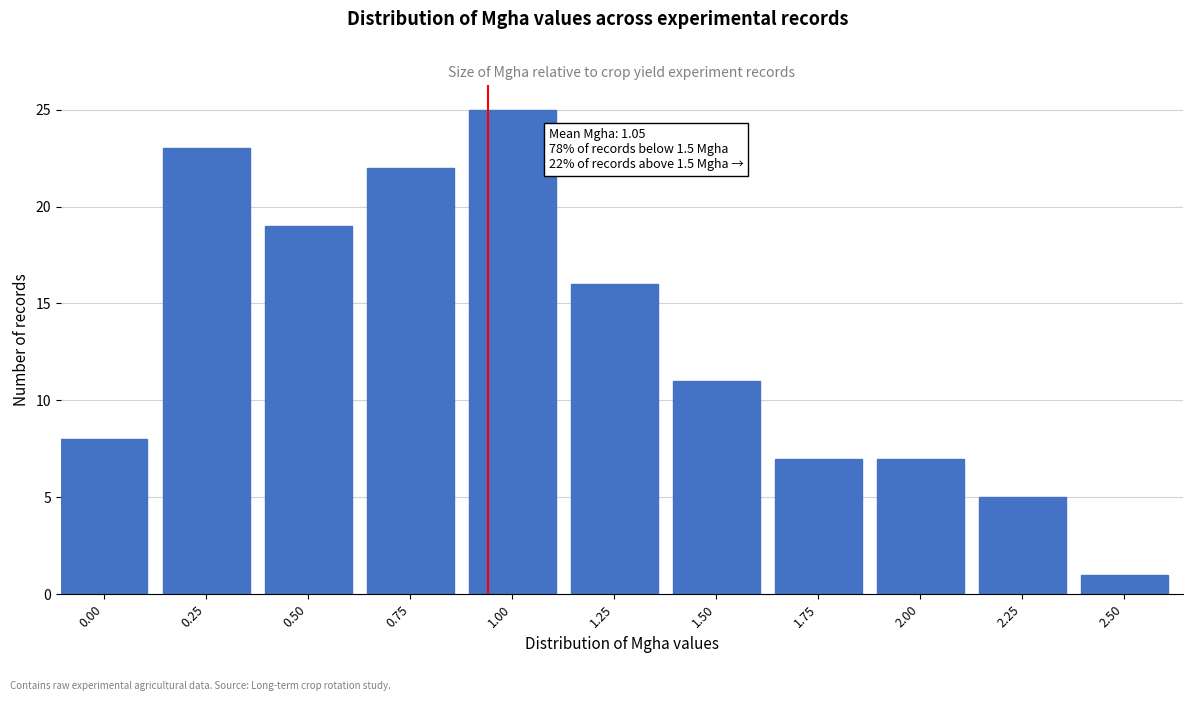

Reading left to right, list all the values displayed in this chart.

0.00=8	0.25=23	0.50=19	0.75=22	1.00=25	1.25=16	1.50=11	1.75=7	2.00=7	2.25=5	2.50=1